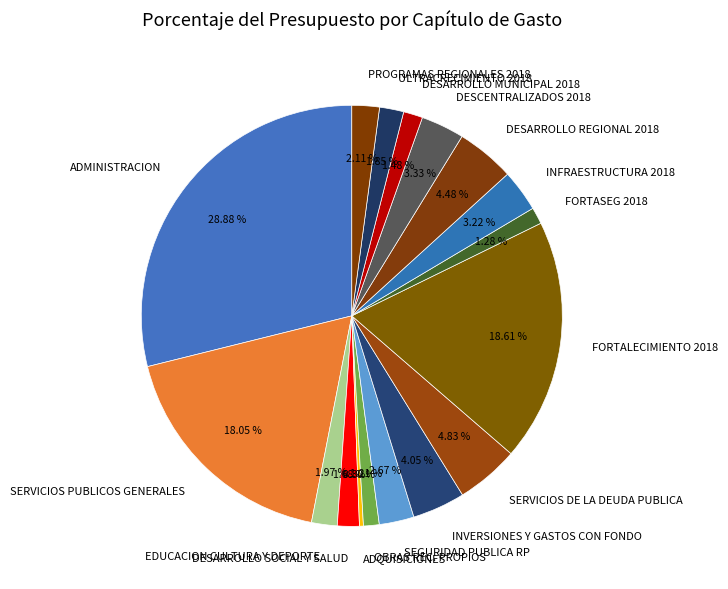

Which slice is the largest?

ADMINISTRACION